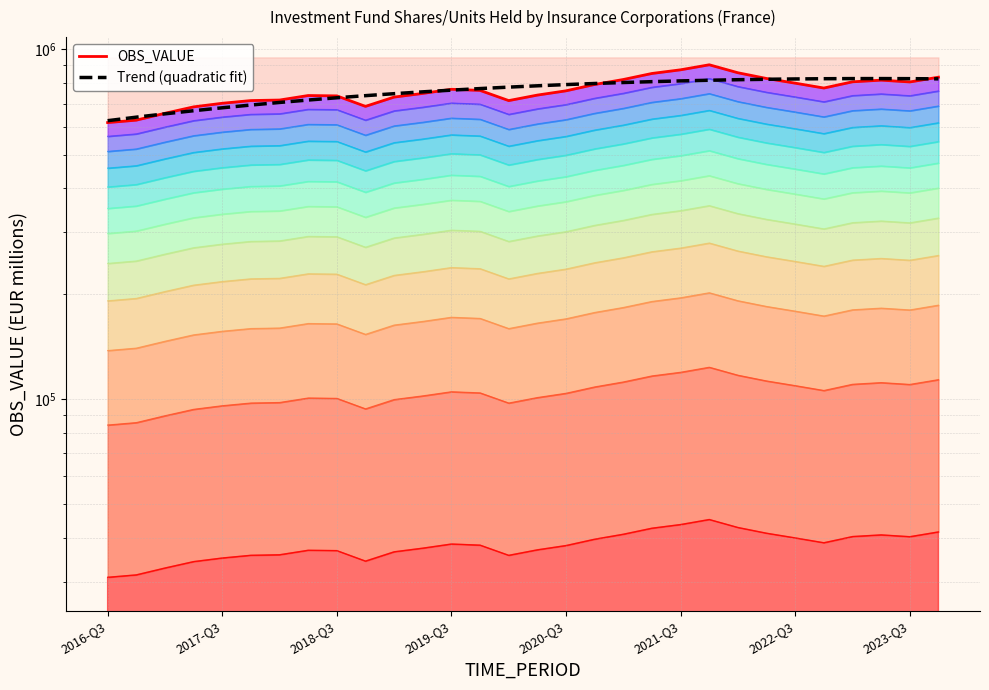

Rank the series by their maximum value, from highest to lowest.

OBS_VALUE, Trend (quadratic fit)